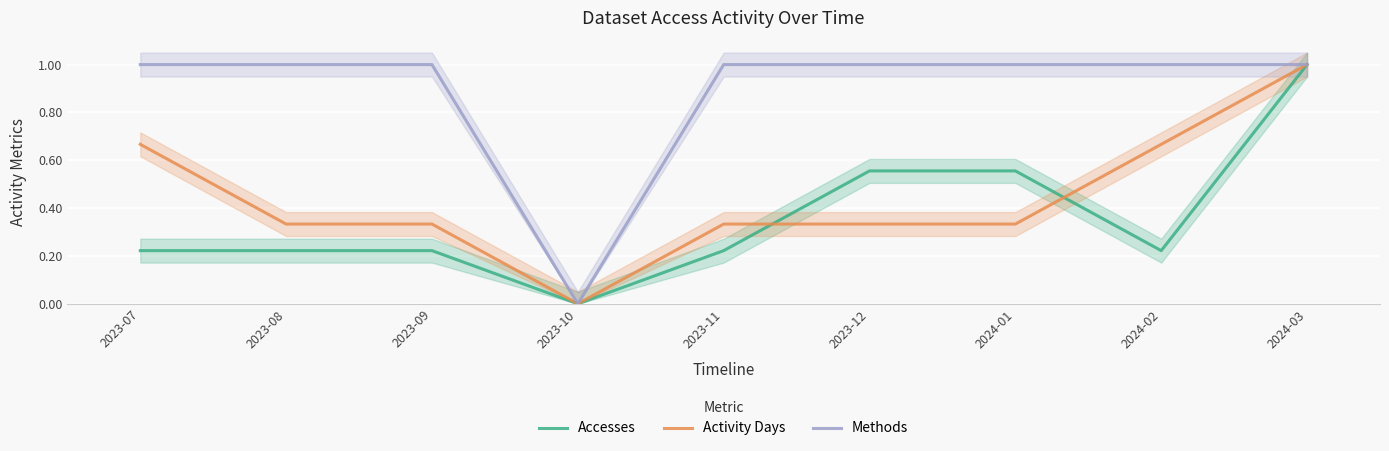

Reading right to left, extract all data points from this chart.

Accesses: 1.0	0.2	0.6	0.6	0.2	0.0	0.2	0.2	0.2
Activity Days: 1.0	0.7	0.3	0.3	0.3	0.0	0.3	0.3	0.7
Methods: 1.0	1.0	1.0	1.0	1.0	0.0	1.0	1.0	1.0